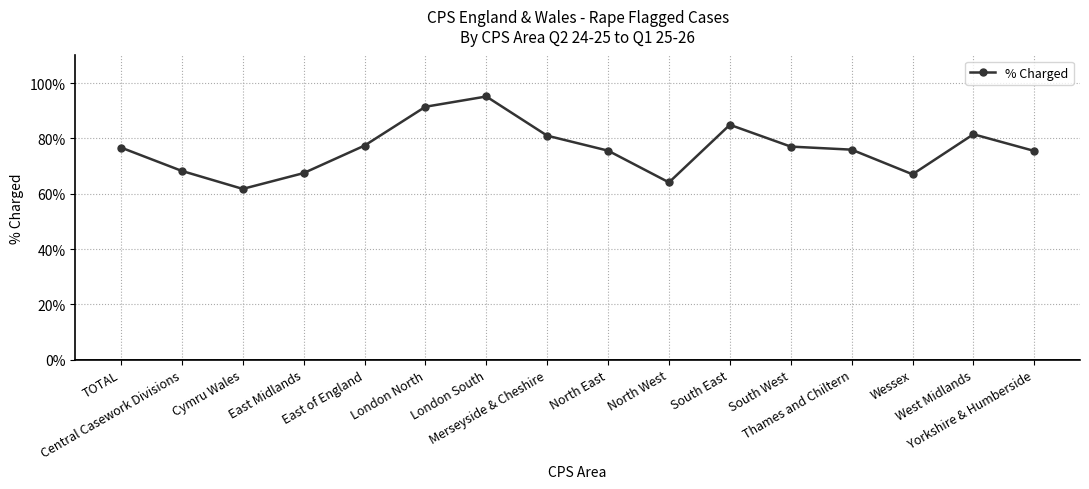

The chart shows a value of 67.0 at Wessex. True or false?

True